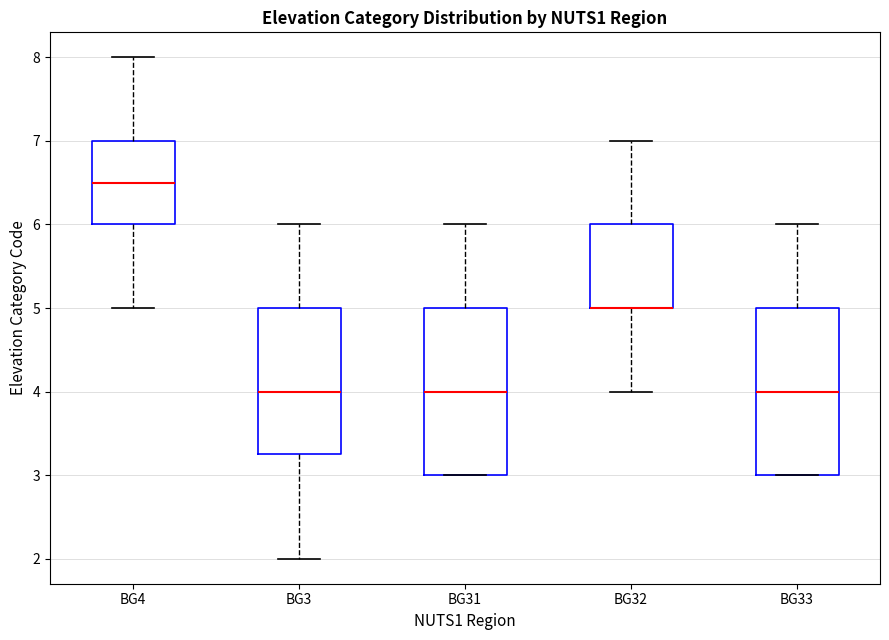

Reading left to right, transcribe this box plot: for each box, give where its median line is, the range the box spans, and where its two whiskers end, as read against the y-axis. The values are not printed on the chart, so give them approximately, as read against the axis.

BG4: median 6.5, box 6.0 to 7.0, whiskers 5.0 to 8.0
BG3: median 4.0, box 3.3 to 5.0, whiskers 2.0 to 6.0
BG31: median 4.0, box 3.0 to 5.0, whiskers 3.0 to 6.0
BG32: median 5.0 (drawn on the box's lower edge), box 5.0 to 6.0, whiskers 4.0 to 7.0
BG33: median 4.0, box 3.0 to 5.0, whiskers 3.0 to 6.0